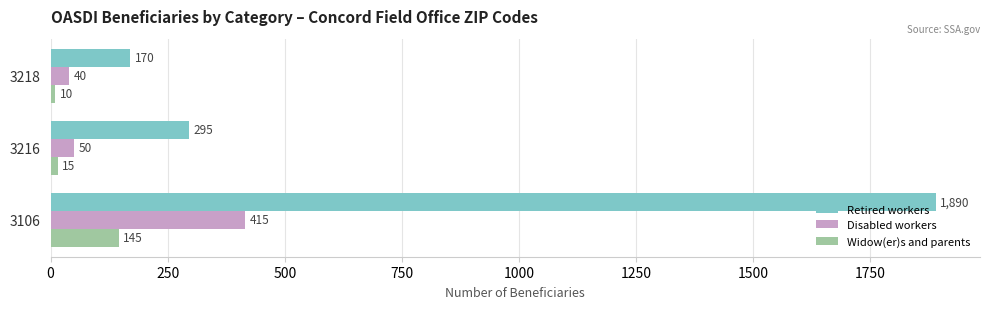

At which label is Retired workers closest to 1030?

3216